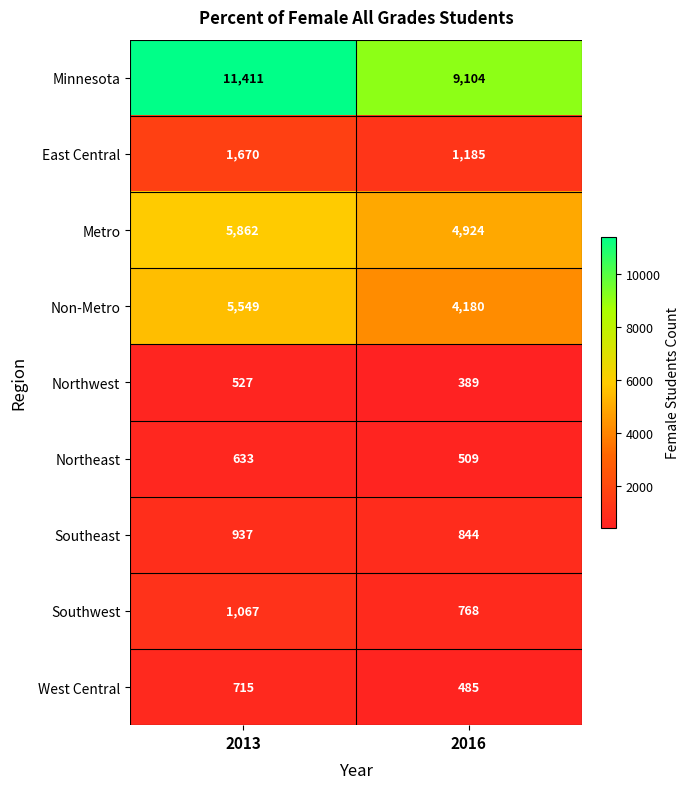

Is it true that Southeast equals 222 at 2013?

False